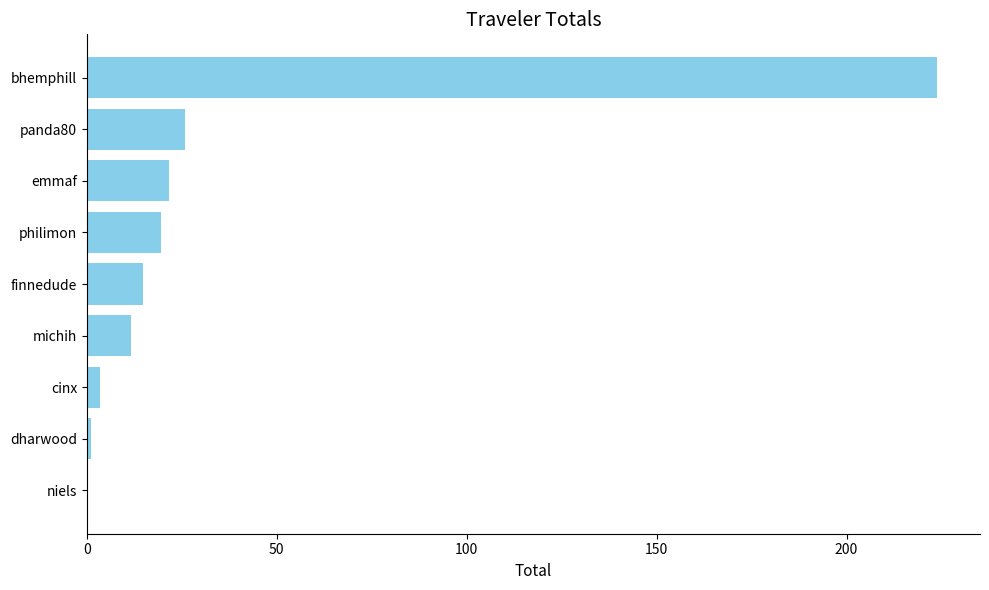

What is the ratio of the value at michih to the value at panda80?

0.5